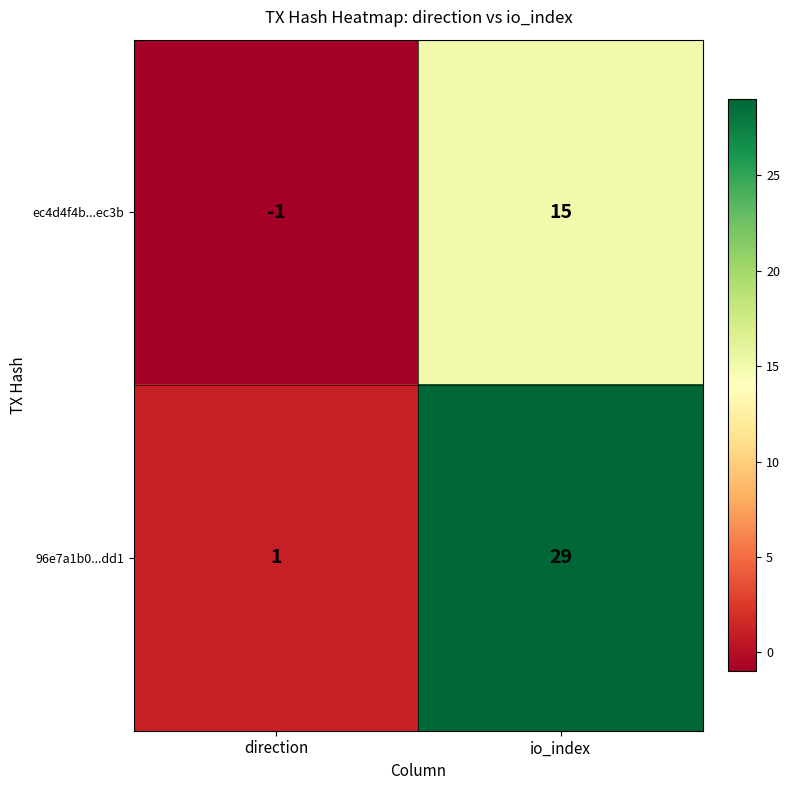

How many categories are shown in the chart?

2